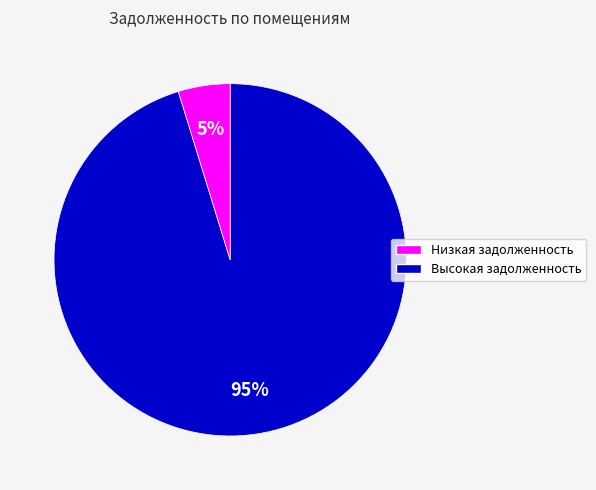

Is there a majority slice in this chart?

Yes